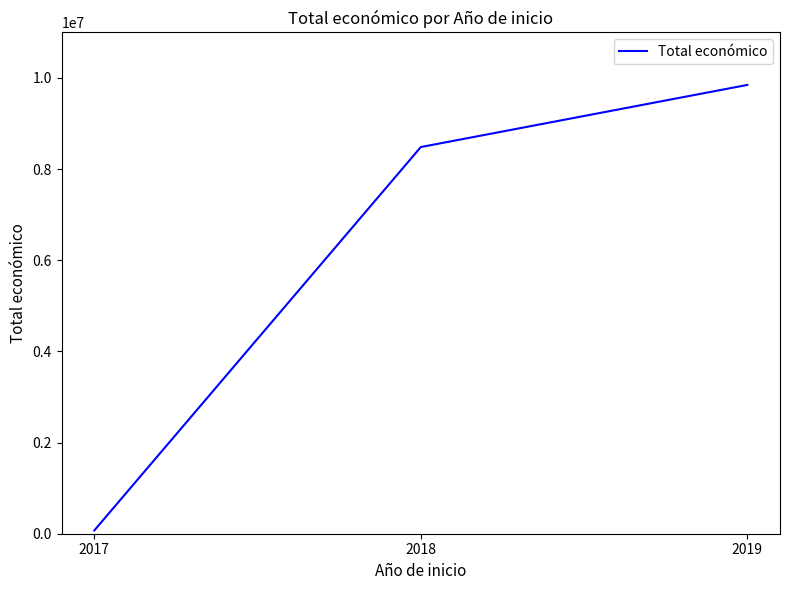

Between 2018 and 2019, which is larger?

2019